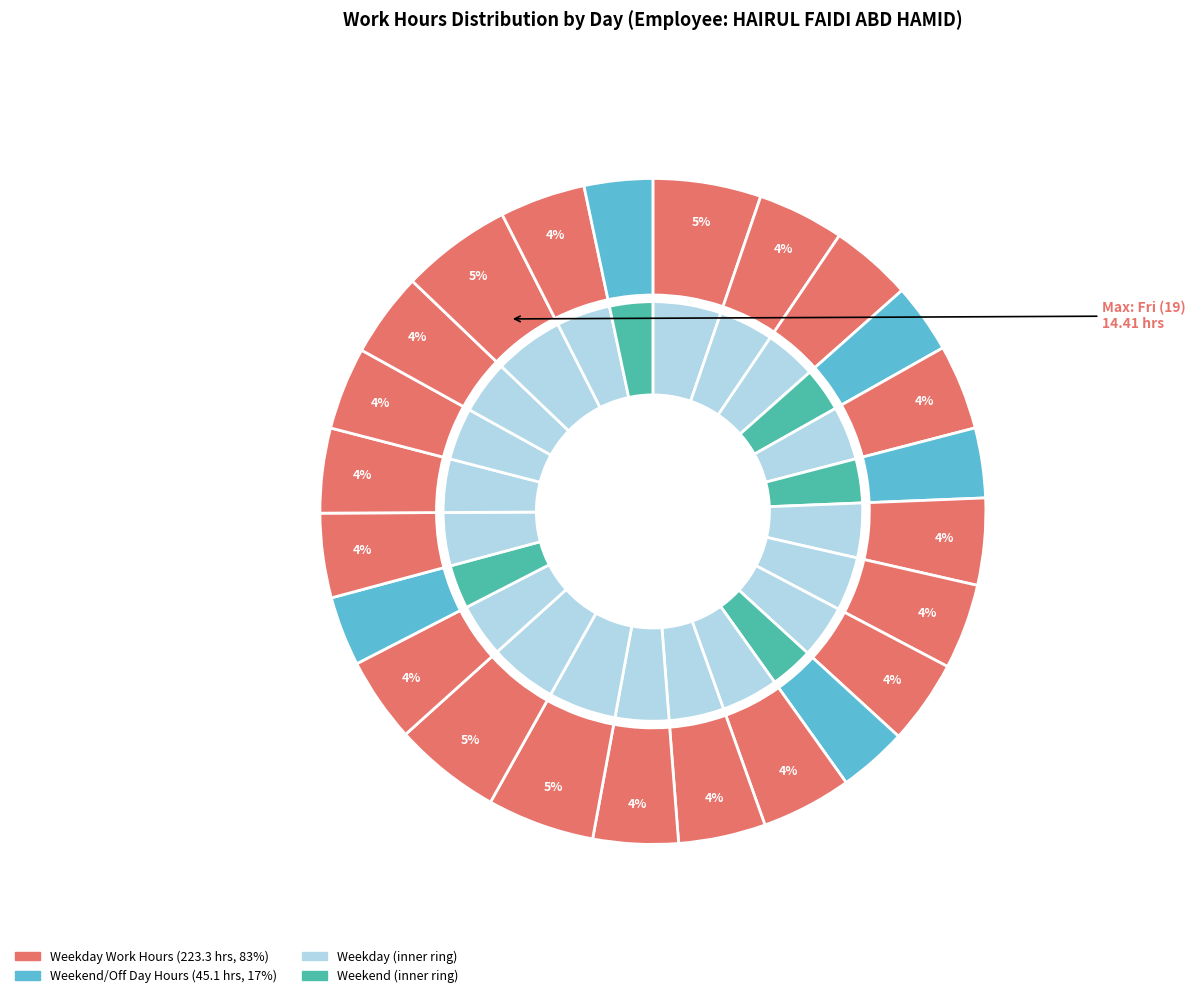

How much of the chart is everything except Tue (16)?

95.9%